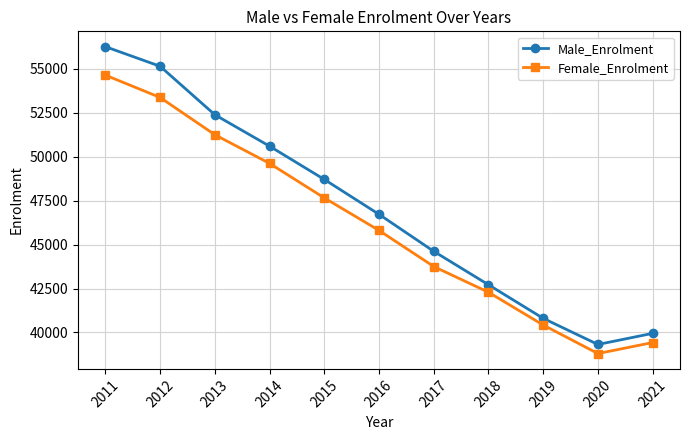

What is the minimum value for Female_Enrolment?

38799